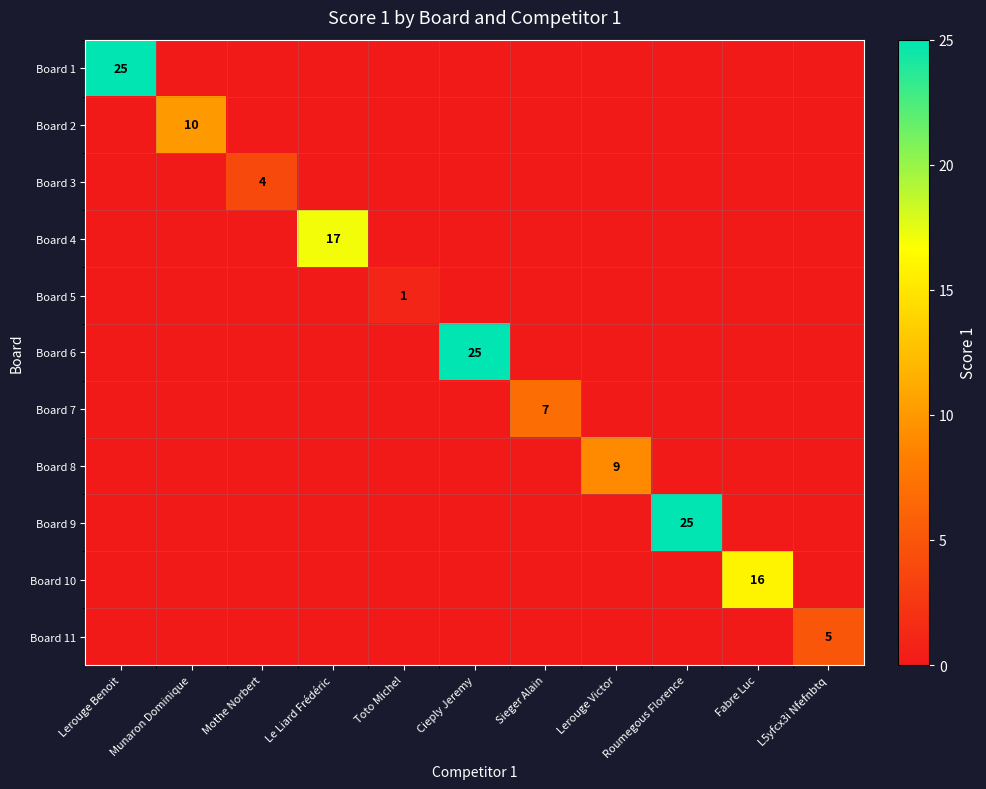

How many distinct data groups are displayed?

11